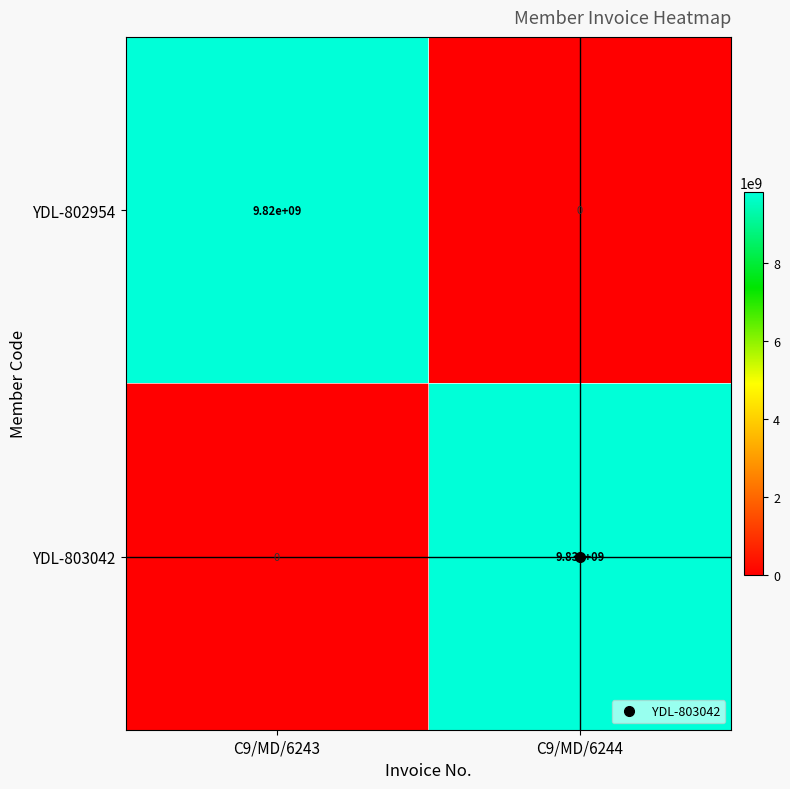

What is the maximum value shown in the chart?

9830000000